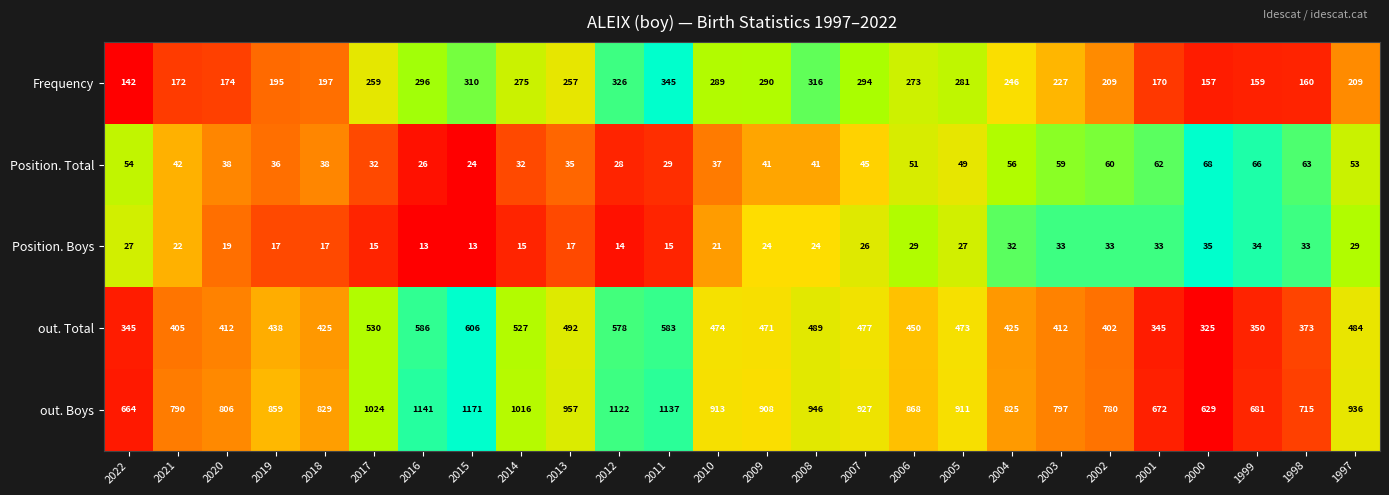

What is the difference between the highest and lowest values at 2010?

892